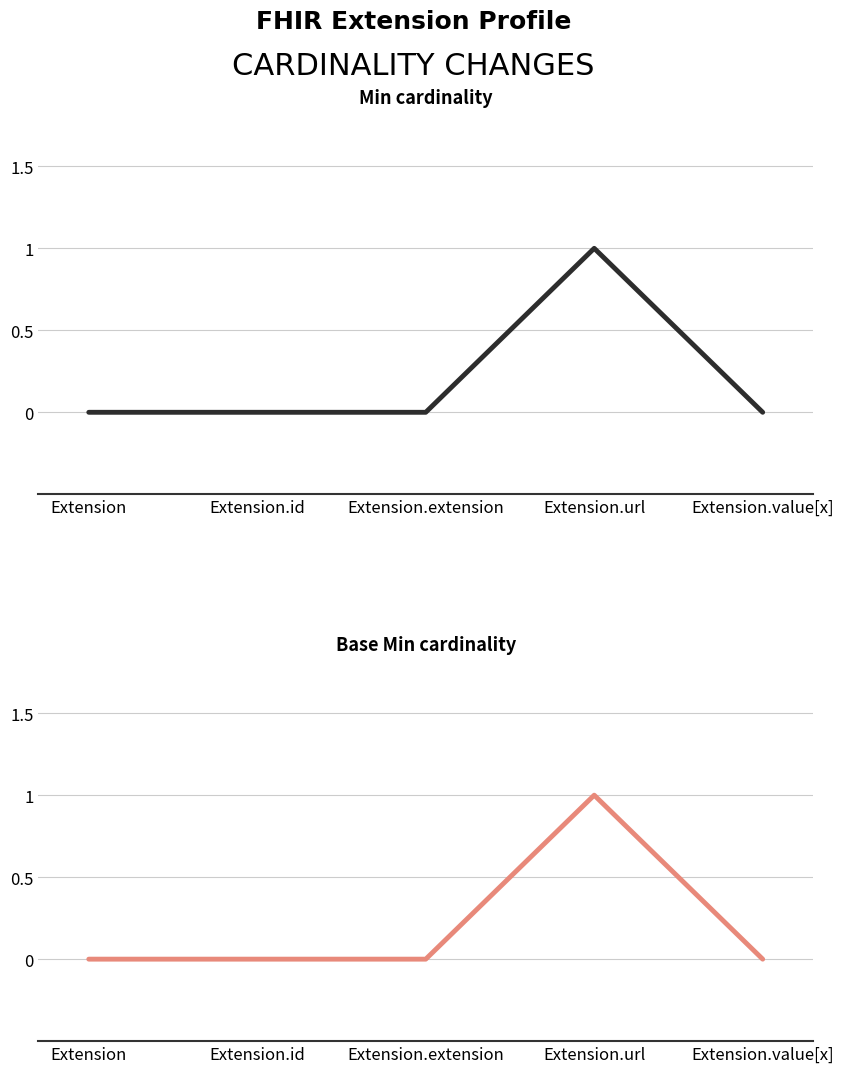

What is the label of the 3rd point from the right?

Extension.extension